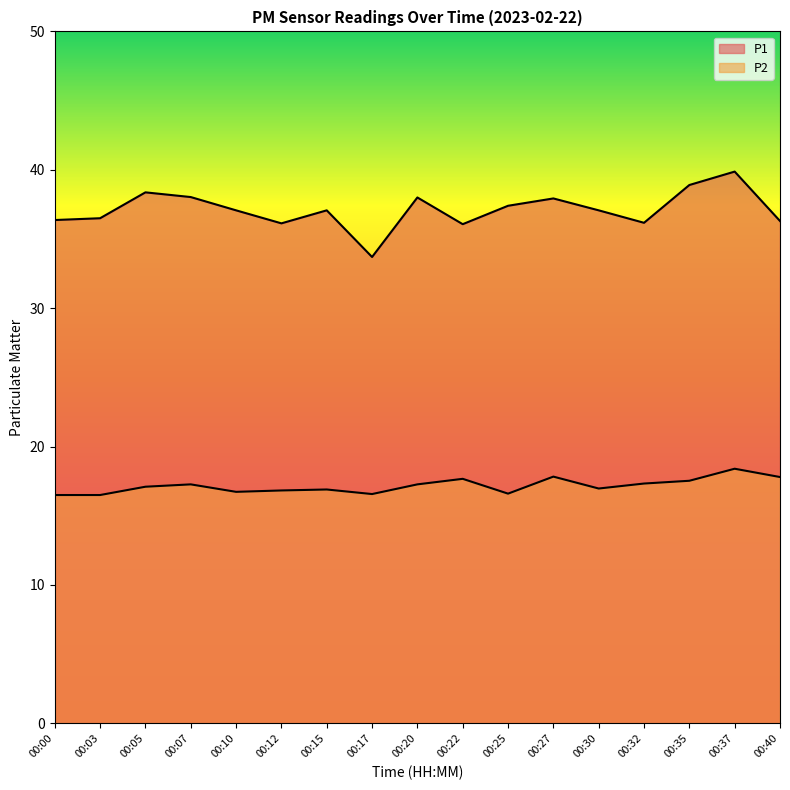

What is the difference between the maximum and minimum values in the P2 series?

1.9